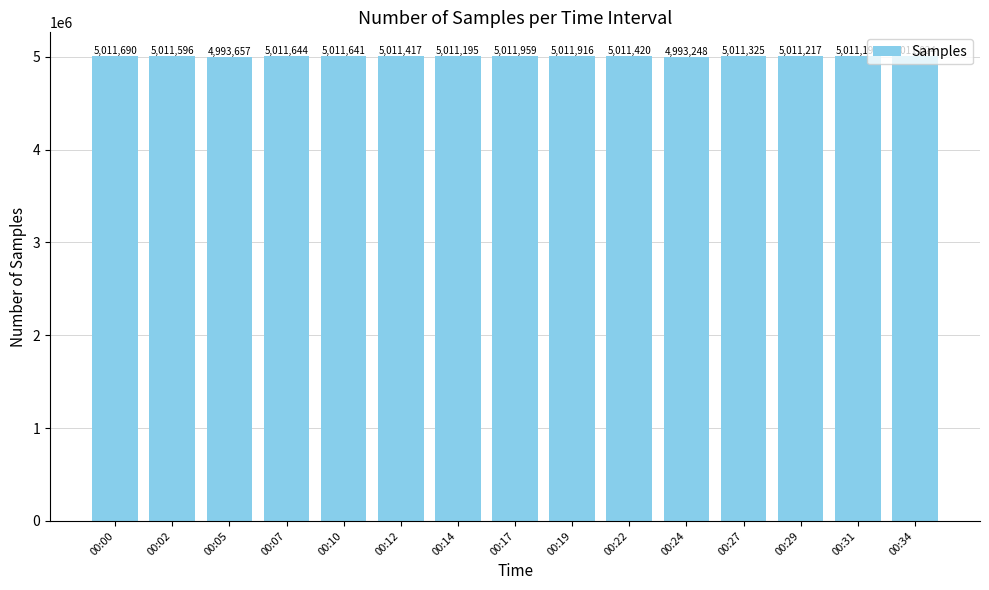

What is the average value?

5009076